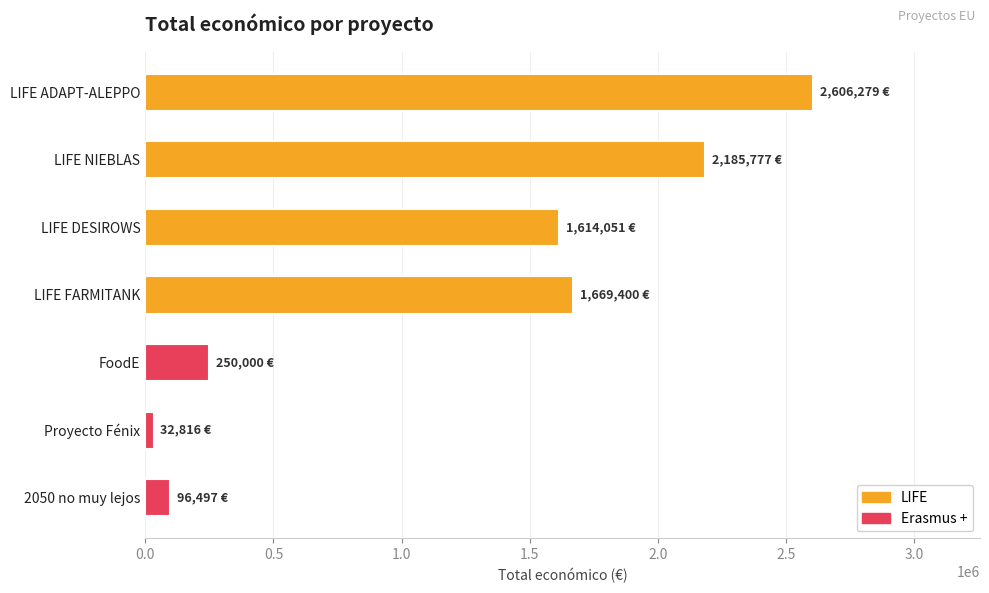

Reading top to bottom, transcribe all the data shown in this chart.

LIFE ADAPT-ALEPPO=2606279	LIFE NIEBLAS=2185777	LIFE DESIROWS=1614051	LIFE FARMITANK=1669400	FoodE=250000	Proyecto Fénix=32816	2050 no muy lejos=96497